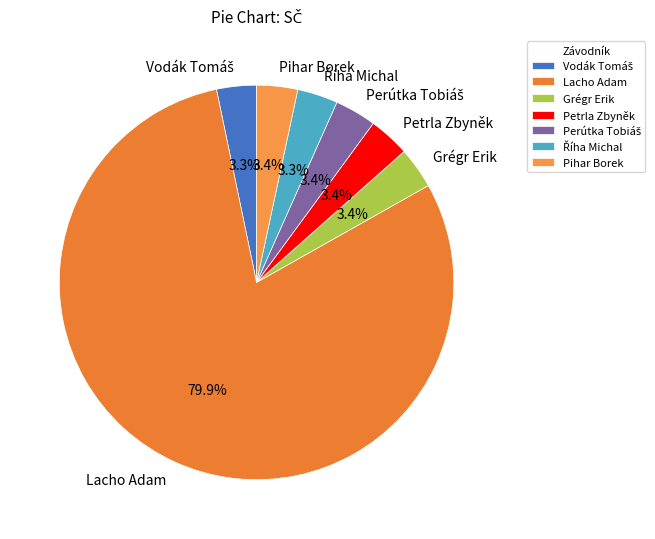

Does any single category account for the majority?

Yes